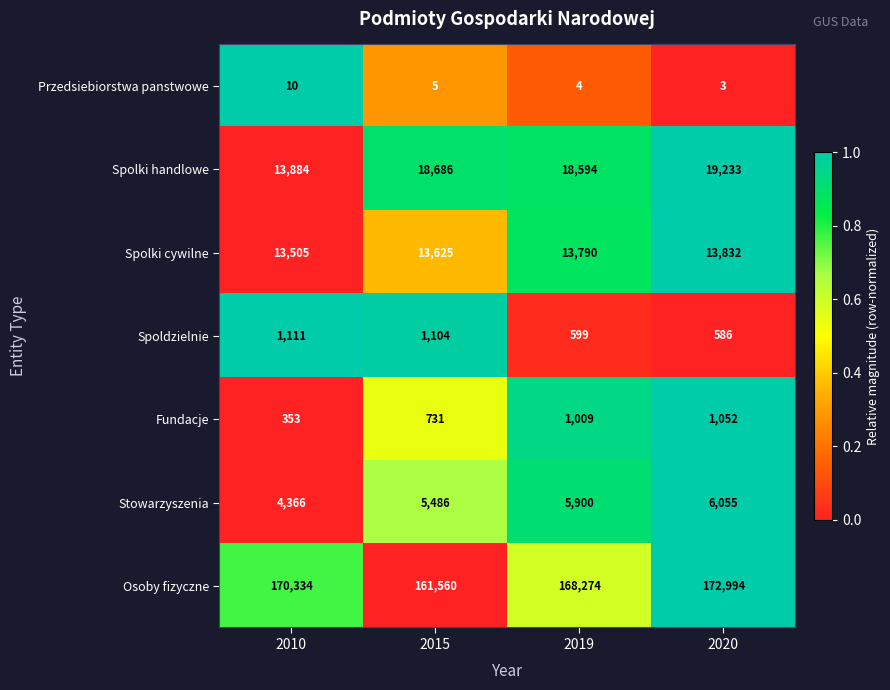

The Stowarzyszenia series shows 9382 at 2020. True or false?

False